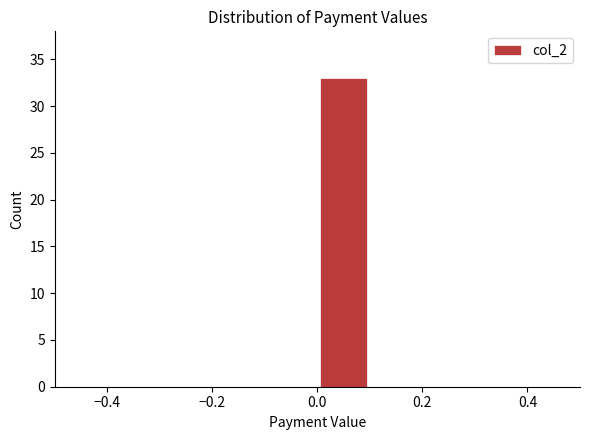

Which range on the x-axis has the tallest bar?

0.0 to 0.1